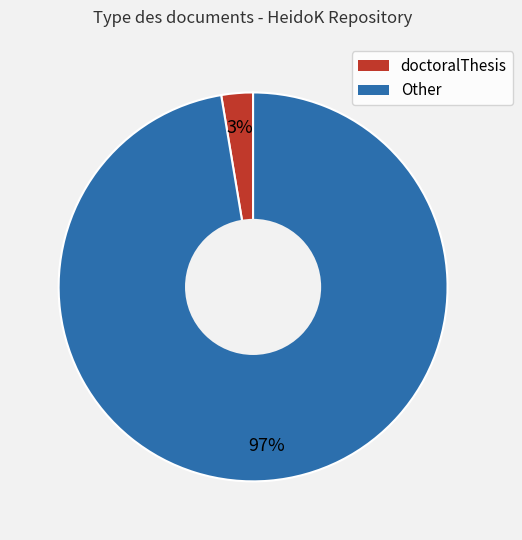

Is there a majority slice in this chart?

Yes